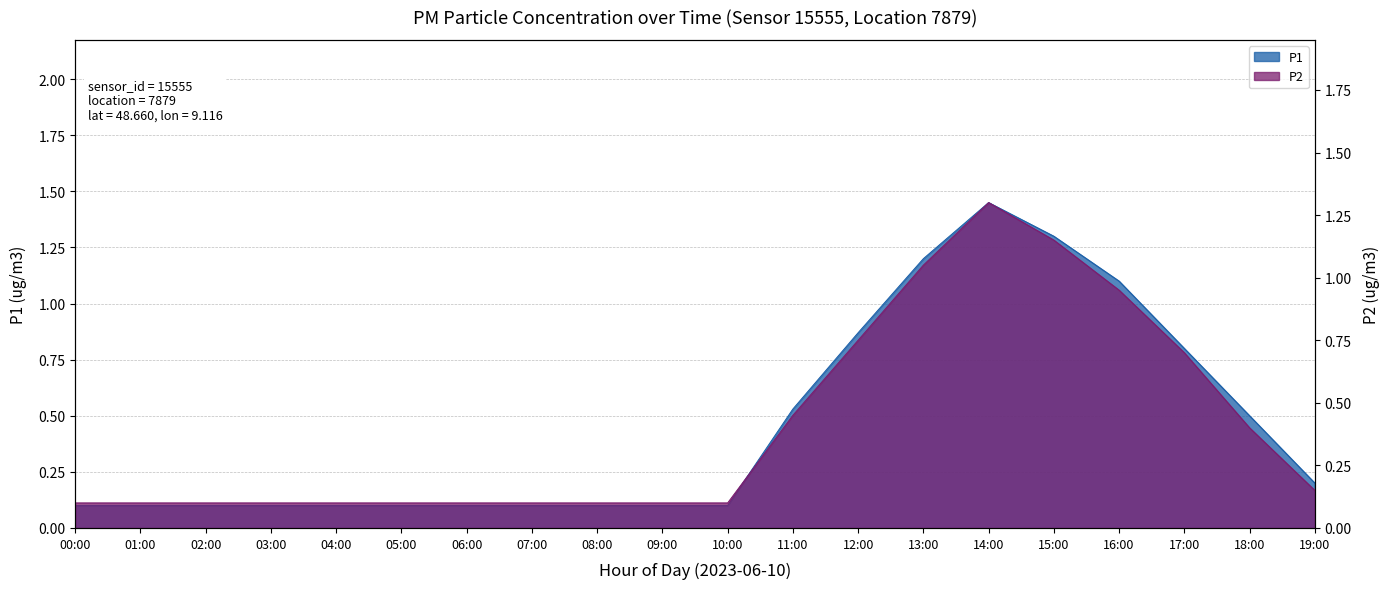

How many categories are shown in the chart?

20